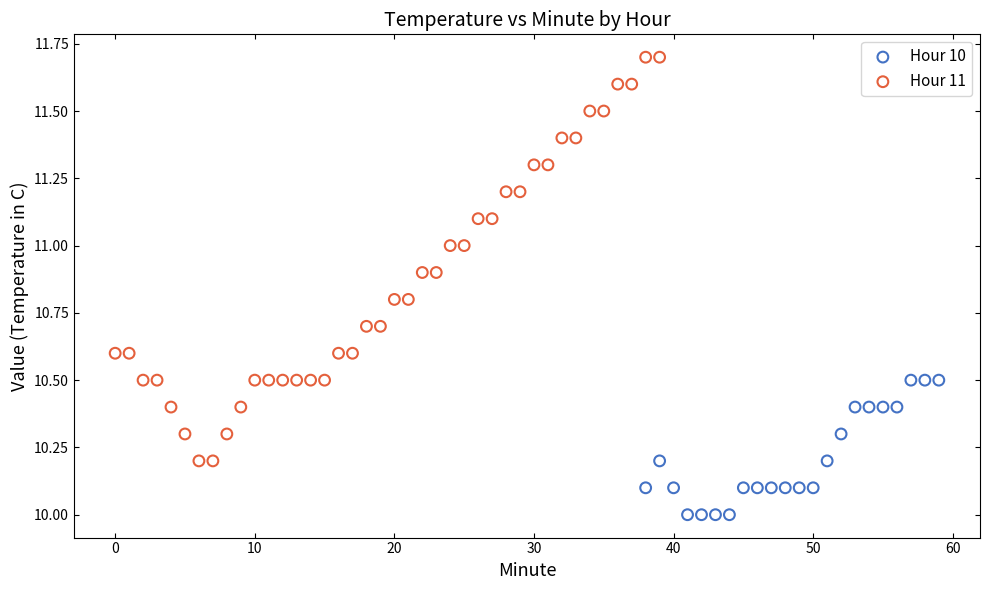

Which series reaches the maximum Y coordinate?

Hour 11